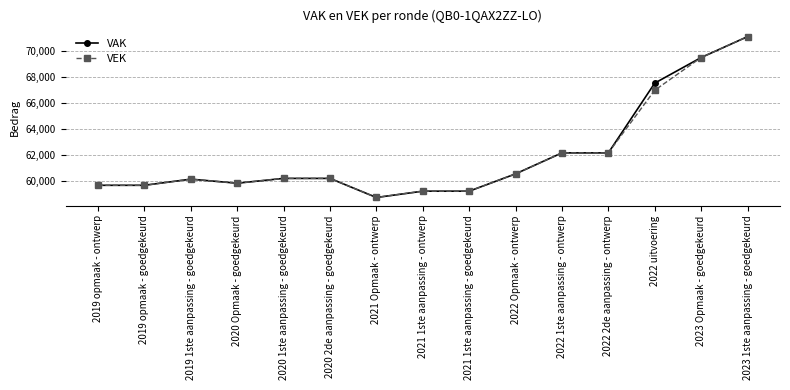

What is the label of the 1st point from the left?

2019 opmaak - ontwerp